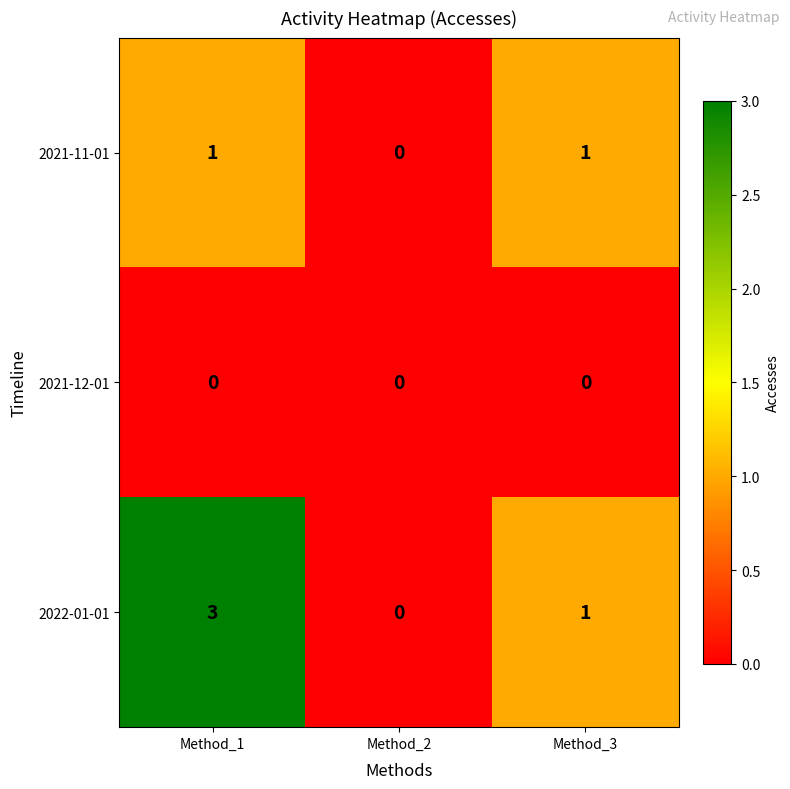

At which category is the sum across all series the highest?

Method_1